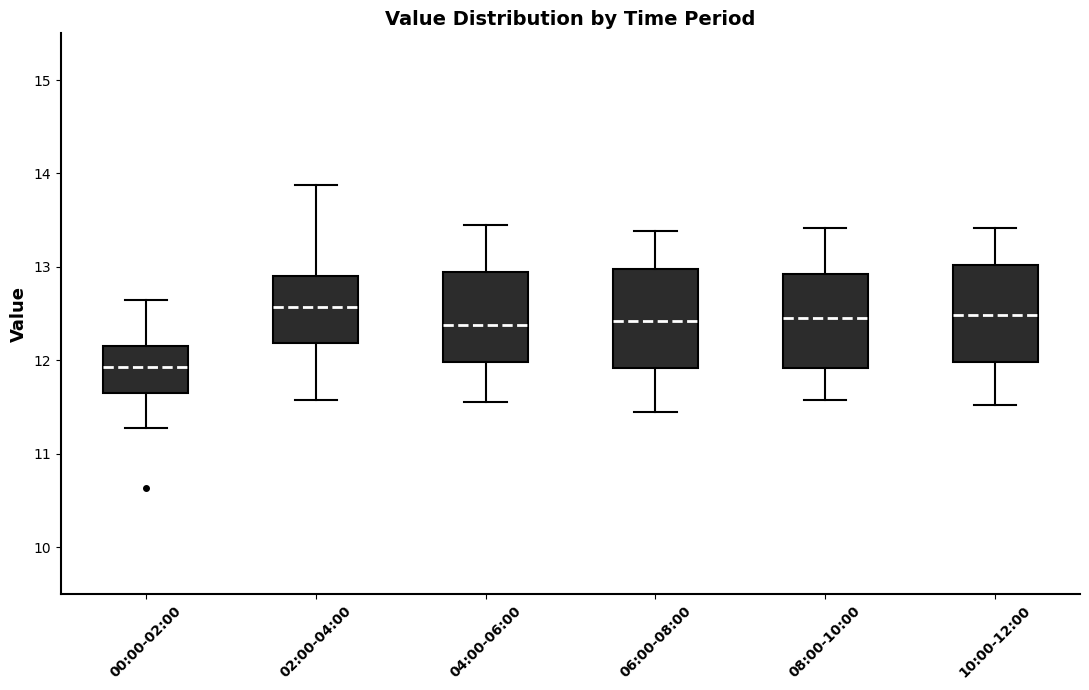

Reading left to right, transcribe this box plot: for each box, give where its median line is, the range the box spans, and where its two whiskers end, as read against the y-axis. The values are not printed on the chart, so give them approximately, as read against the axis.

00:00-02:00: median 11.9, box 11.7 to 12.2, whiskers 11.3 to 12.7
02:00-04:00: median 12.6, box 12.2 to 12.9, whiskers 11.6 to 13.9
04:00-06:00: median 12.4, box 12.0 to 13.0, whiskers 11.6 to 13.5
06:00-08:00: median 12.4, box 11.9 to 13.0, whiskers 11.5 to 13.4
08:00-10:00: median 12.5, box 11.9 to 12.9, whiskers 11.6 to 13.4
10:00-12:00: median 12.5, box 12.0 to 13.0, whiskers 11.5 to 13.4